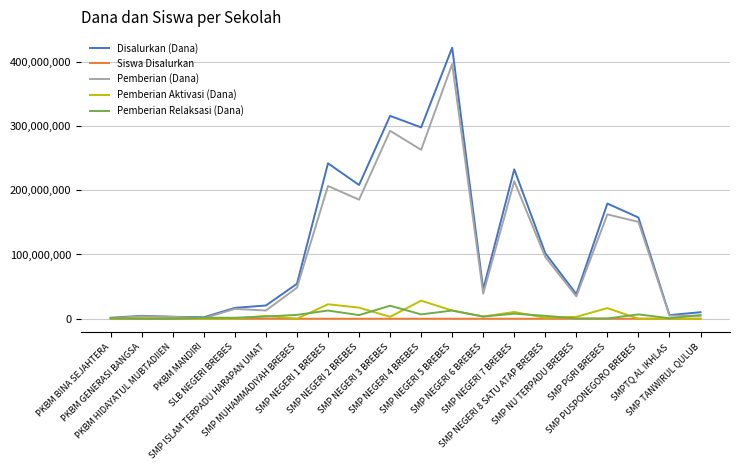

What is the sum of all Pemberian Aktivasi (Dana) values?

123750000